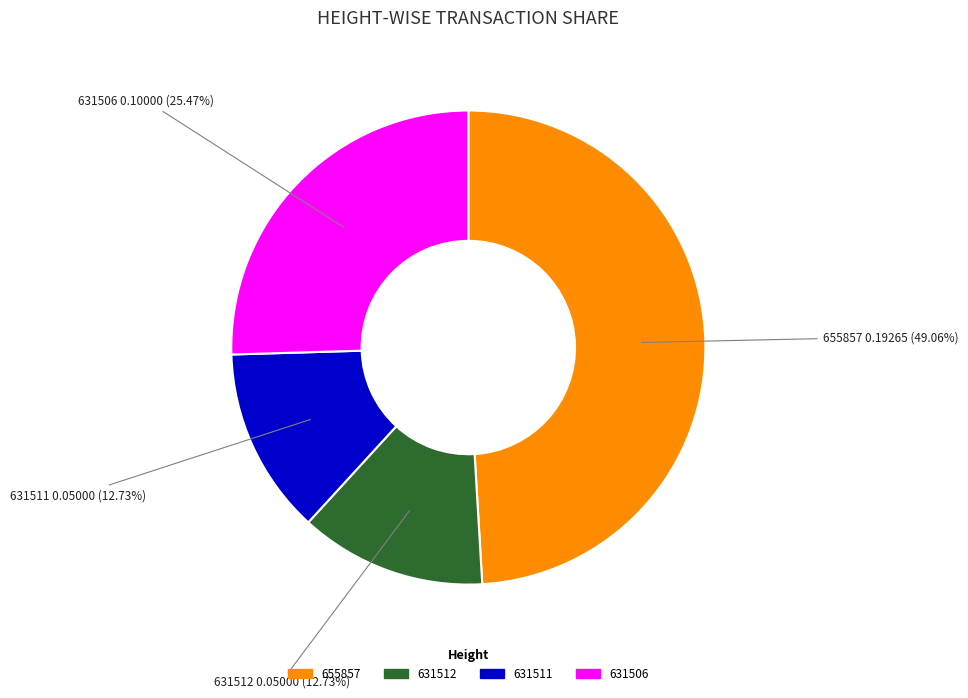

How many segments does this pie chart have?

4